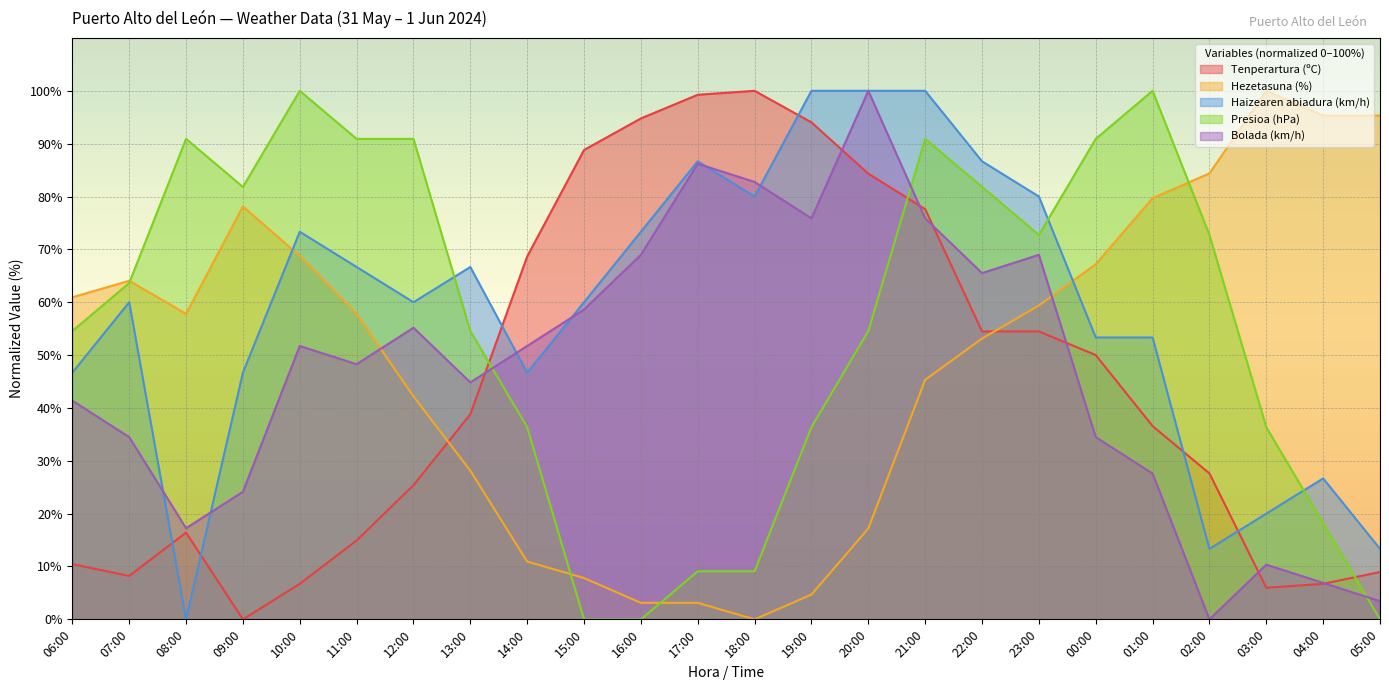

At which category is the sum across all series the highest?

21:00